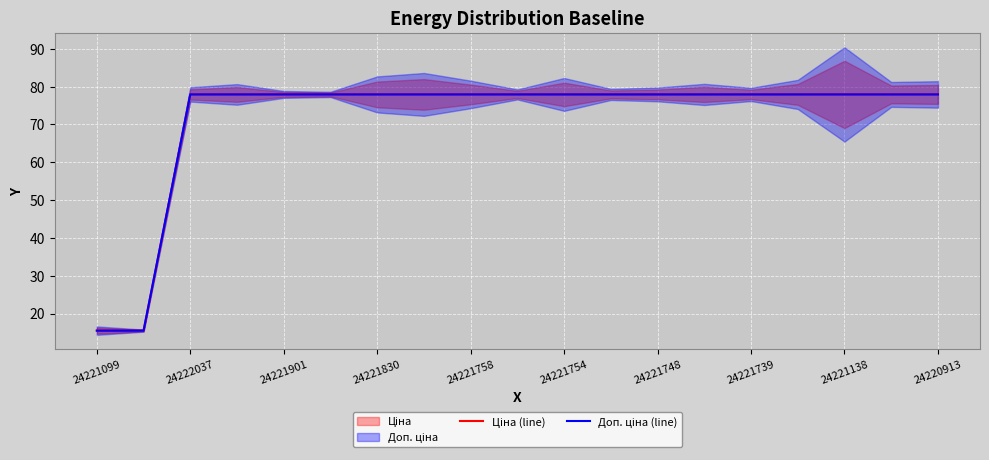

Reading right to left, what are all the values shown in this chart?

Ціна (line): 77.9	77.9	77.9	77.9	77.9	77.9	77.9	77.9	77.9	77.9	77.9	77.9	77.9	77.9	77.9	77.9	77.9	15.5	15.5
Доп. ціна (line): 77.9	77.9	77.9	77.9	77.9	77.9	77.9	77.9	77.9	77.9	77.9	77.9	77.9	77.9	77.9	77.9	77.9	15.5	15.5